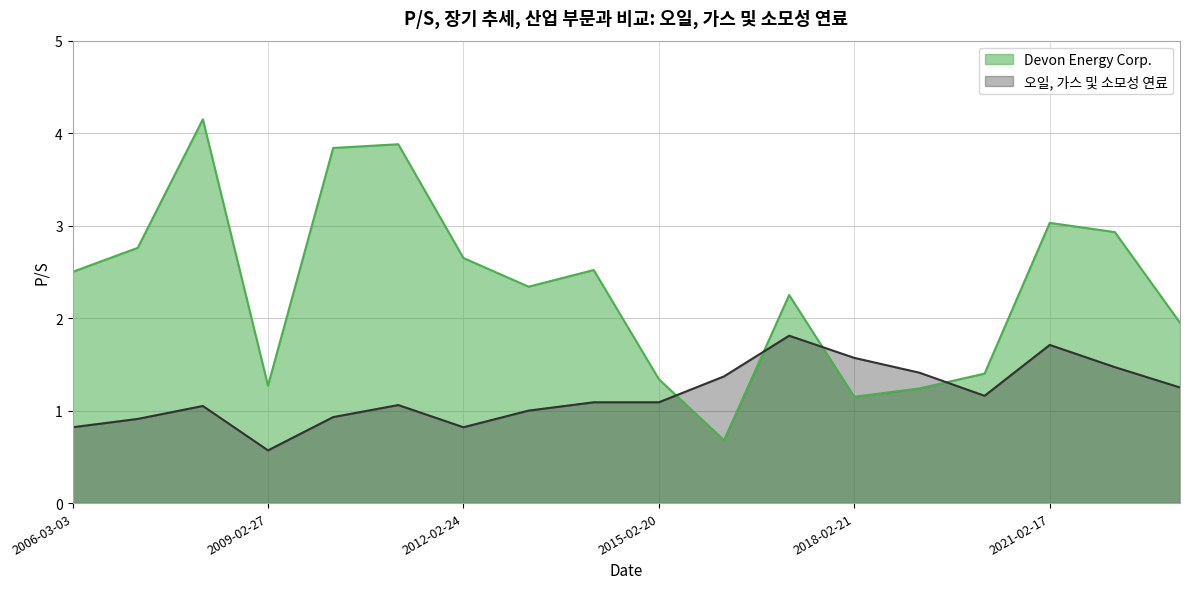

What is the total value across all series at 2022-02-16?

4.4